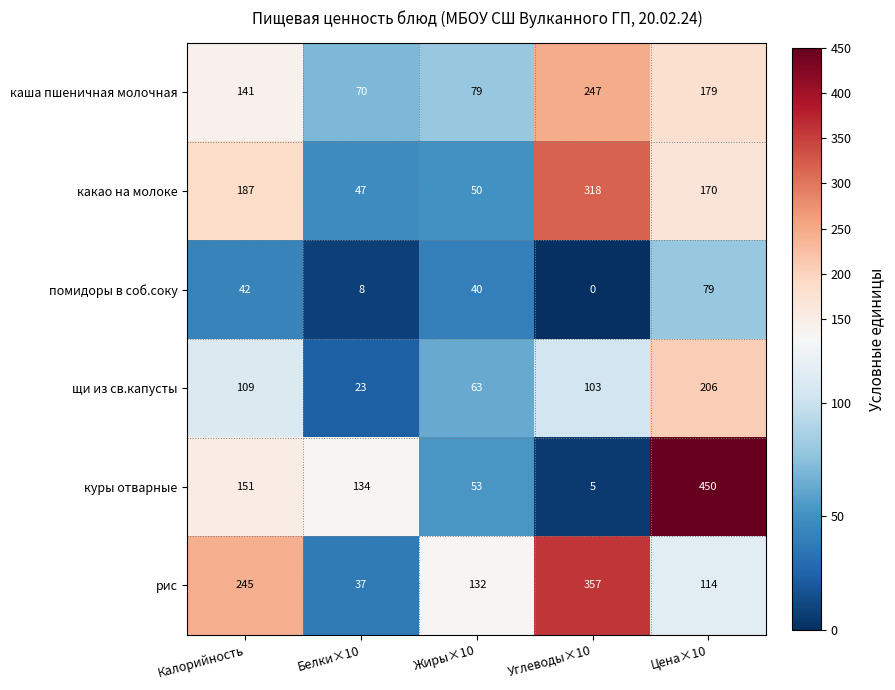

Where is рис nearest to the value 197?

Калорийность